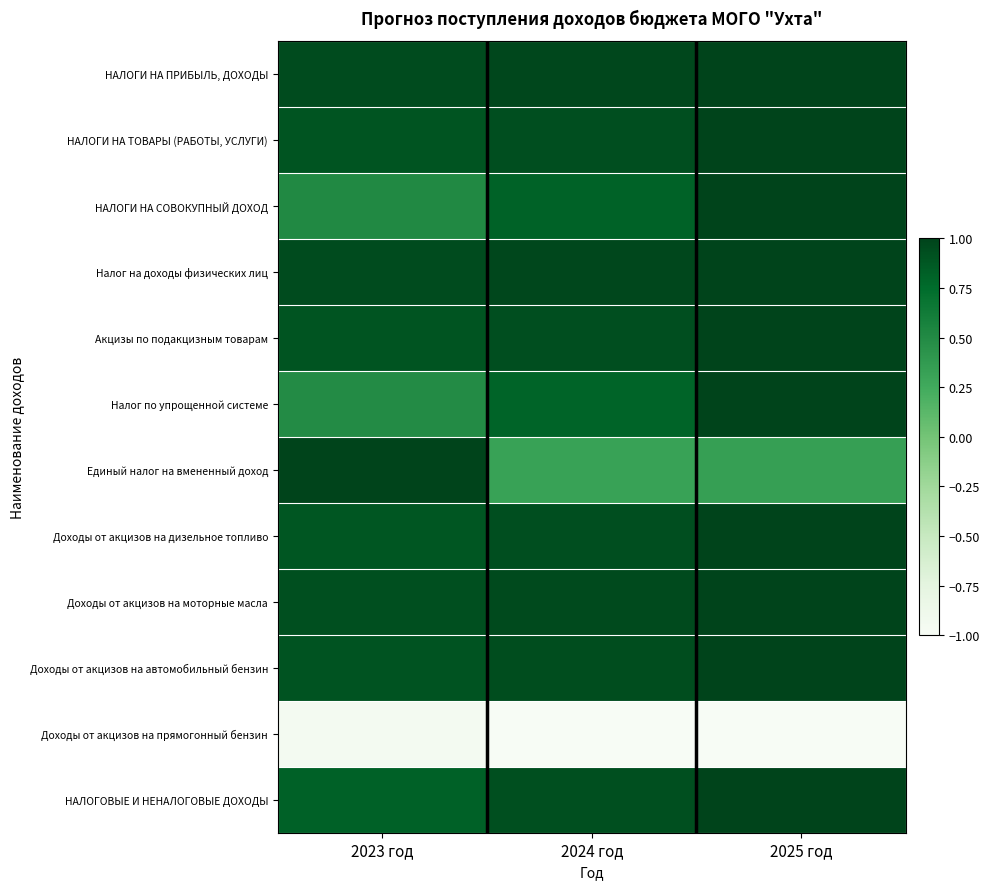

Reading right to left, extract all data points from this chart.

НАЛОГИ НА ПРИБЫЛЬ, ДОХОДЫ: 2025 год=1.0	2024 год=1.0	2023 год=0.9
НАЛОГИ НА ТОВАРЫ (РАБОТЫ, УСЛУГИ): 2025 год=1.0	2024 год=0.9	2023 год=0.9
НАЛОГИ НА СОВОКУПНЫЙ ДОХОД: 2025 год=1.0	2024 год=0.8	2023 год=0.5
Налог на доходы физических лиц: 2025 год=1.0	2024 год=1.0	2023 год=0.9
Акцизы по подакцизным товарам: 2025 год=1.0	2024 год=0.9	2023 год=0.9
Налог по упрощенной системе: 2025 год=1.0	2024 год=0.8	2023 год=0.5
Единый налог на вмененный доход: 2025 год=0.3	2024 год=0.3	2023 год=1.0
Доходы от акцизов на дизельное топливо: 2025 год=1.0	2024 год=0.9	2023 год=0.9
Доходы от акцизов на моторные масла: 2025 год=1.0	2024 год=1.0	2023 год=0.9
Доходы от акцизов на автомобильный бензин: 2025 год=1.0	2024 год=0.9	2023 год=0.9
Доходы от акцизов на прямогонный бензин: 2025 год=-1.0	2024 год=-1.0	2023 год=-0.9
НАЛОГОВЫЕ И НЕНАЛОГОВЫЕ ДОХОДЫ: 2025 год=1.0	2024 год=0.9	2023 год=0.8